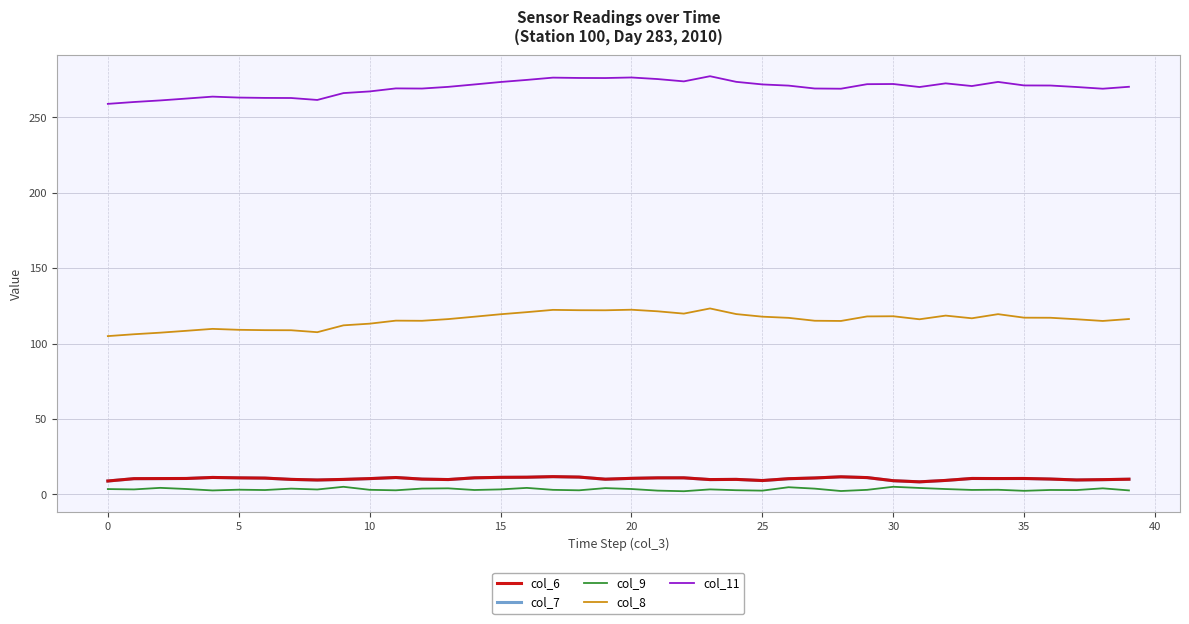

True or false: col_8 and col_7 intersect in this chart.

False